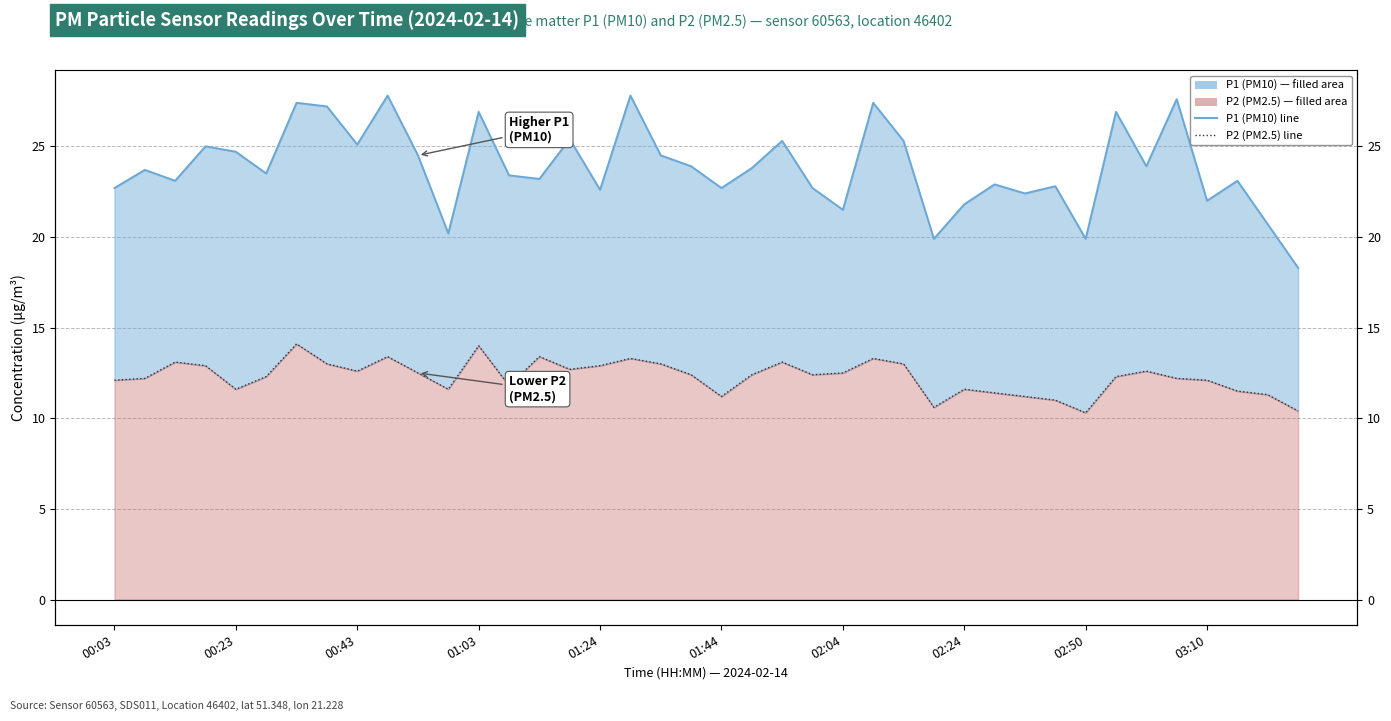

Is the value of P1 (PM10) at 10 greater than the value of P2 (PM2.5) at 00:03?

Yes